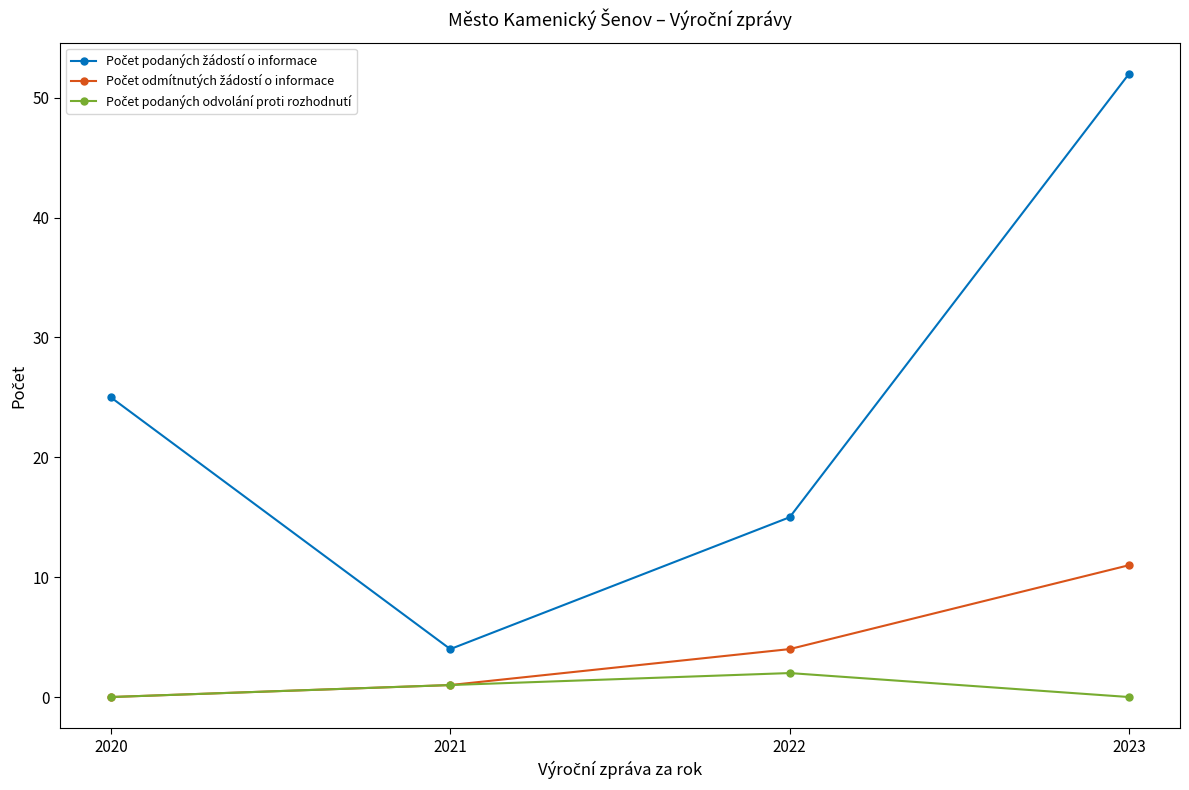

What is the maximum value shown in the chart?

52